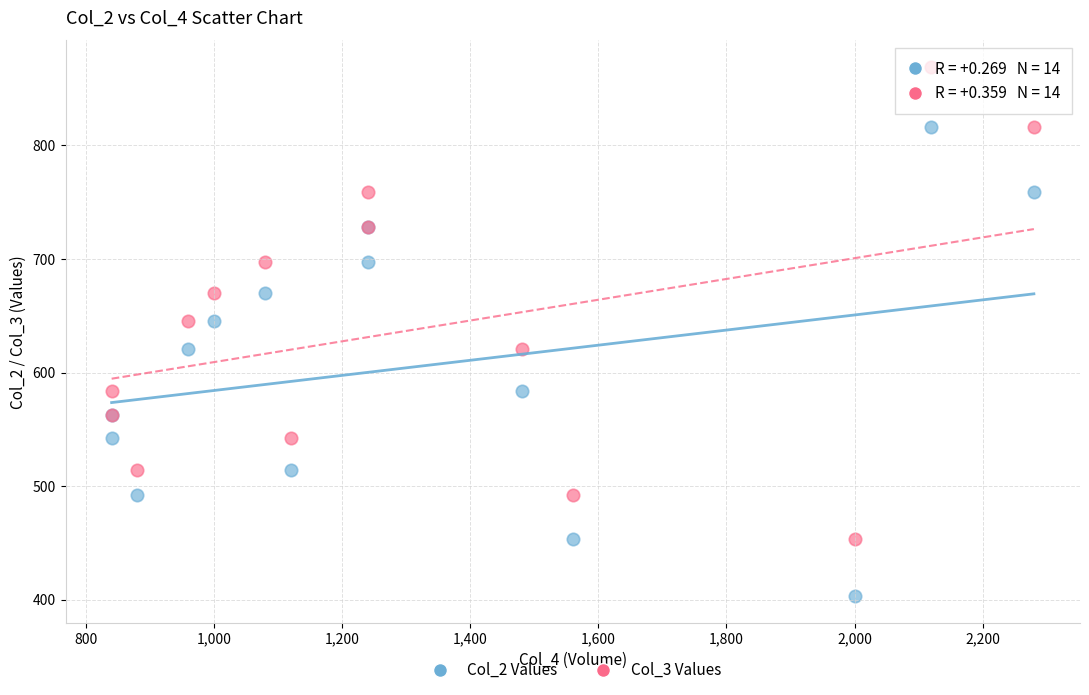

Which series has the widest spread of Y values?

Col_3 Values